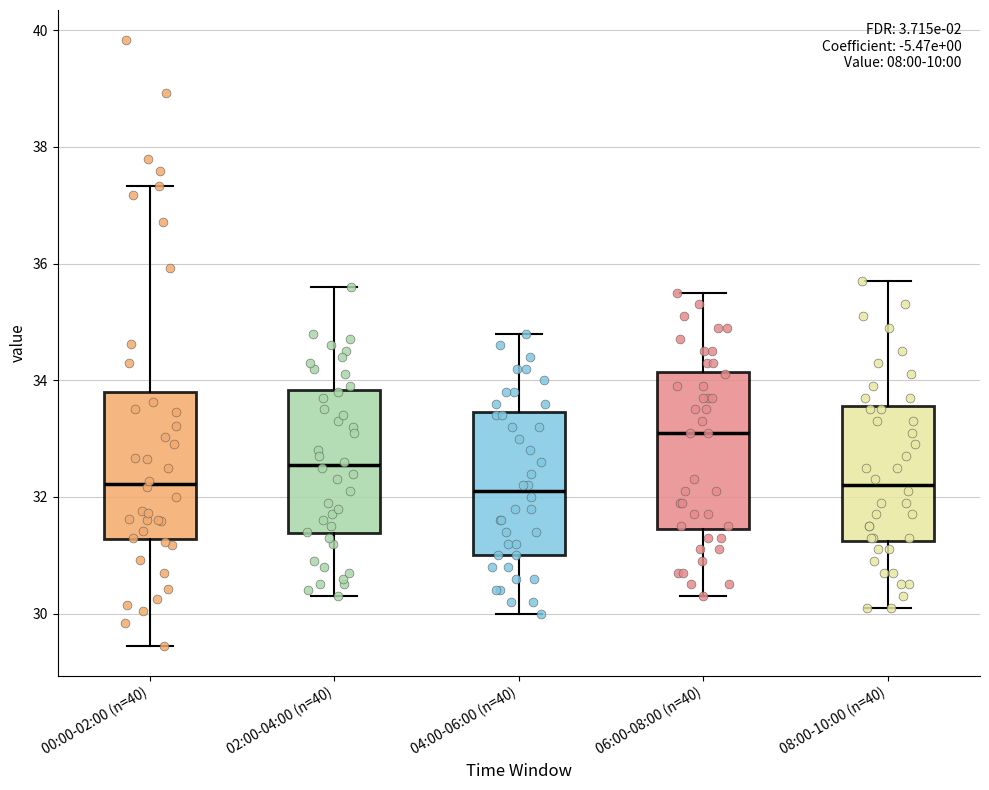

Reading left to right, read every box against the y-axis: the position of its median line, the range the box covers, and the ends of its whiskers. The values are not printed on the chart, so give them approximately, as read against the axis.

00:00-02:00 (n=40): median 32.2, box 31.2 to 33.8, whiskers 29.4 to 37.4
02:00-04:00 (n=40): median 32.6, box 31.4 to 33.8, whiskers 30.4 to 35.6
04:00-06:00 (n=40): median 32.2, box 31.0 to 33.4, whiskers 30.0 to 34.8
06:00-08:00 (n=40): median 33.2, box 31.4 to 34.2, whiskers 30.4 to 35.6
08:00-10:00 (n=40): median 32.2, box 31.2 to 33.6, whiskers 30.2 to 35.8